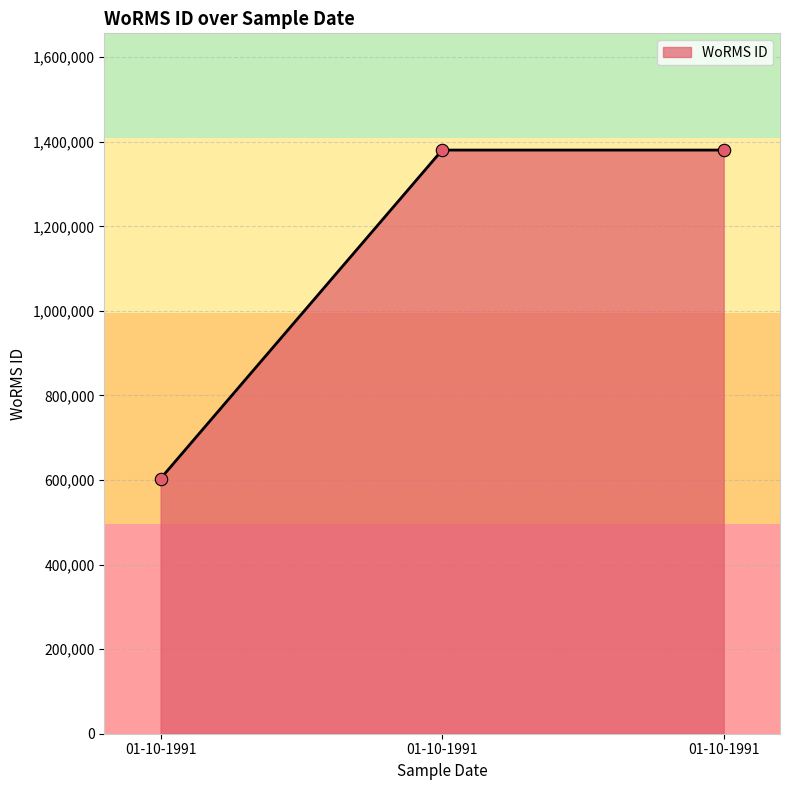

How many values are below 1380402?

1